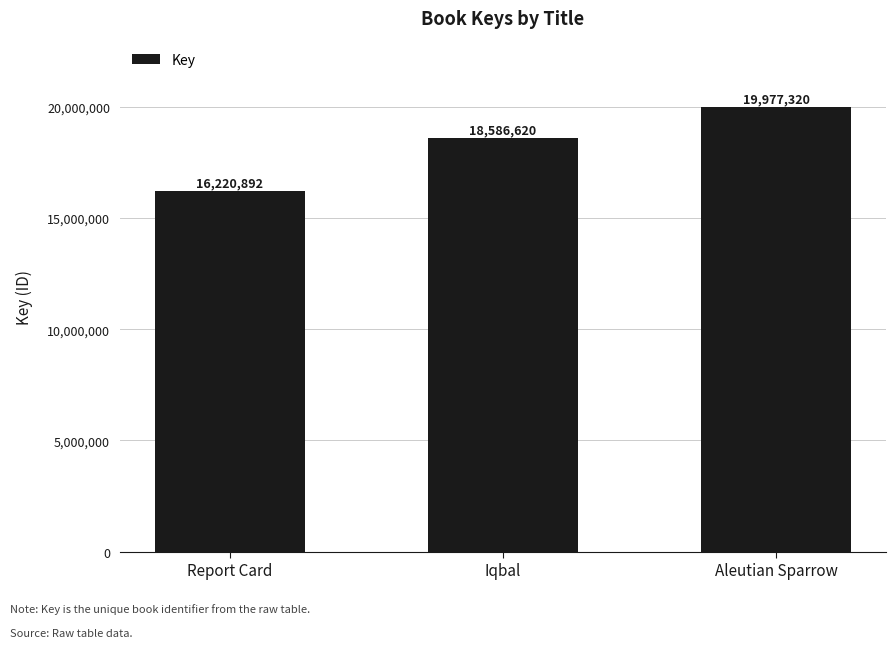

True or false: the data shows 18586620 at Iqbal.

True